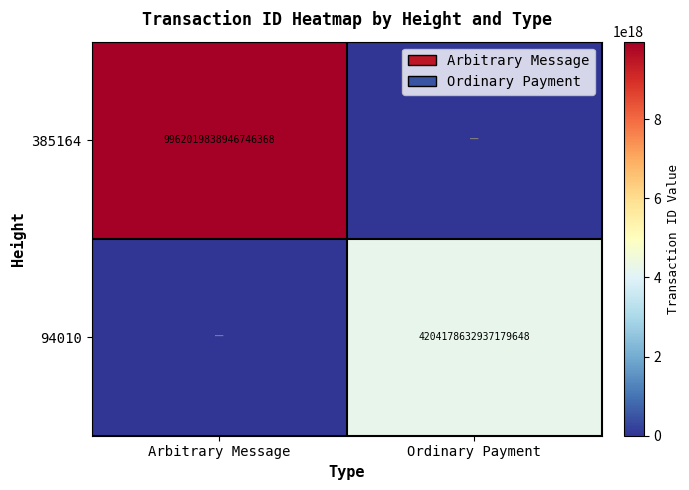

Is the value of 385164 at Arbitrary Message greater than the value of 94010 at Ordinary Payment?

Yes